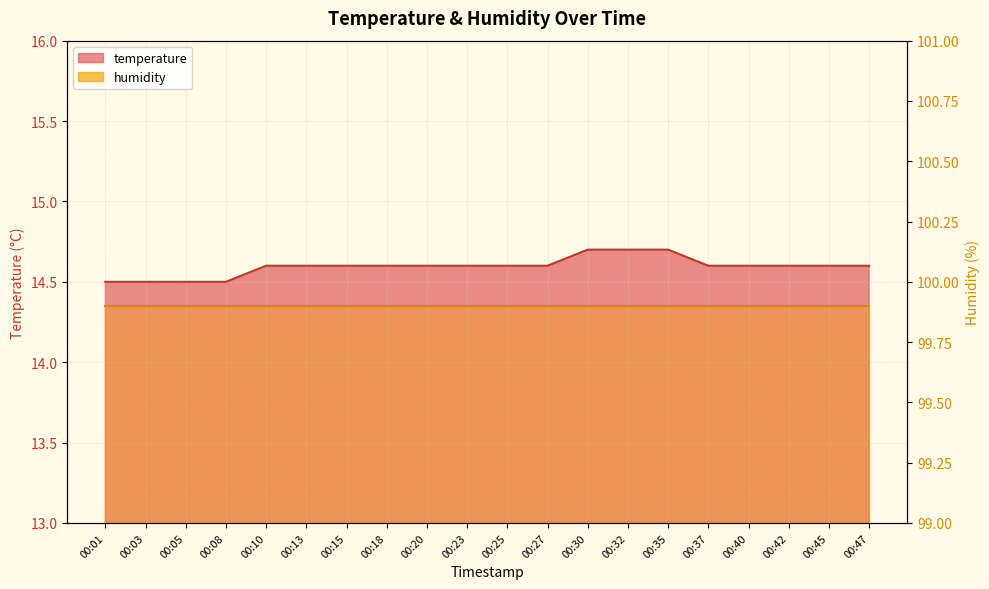

What is the difference between the maximum and minimum values?

0.2